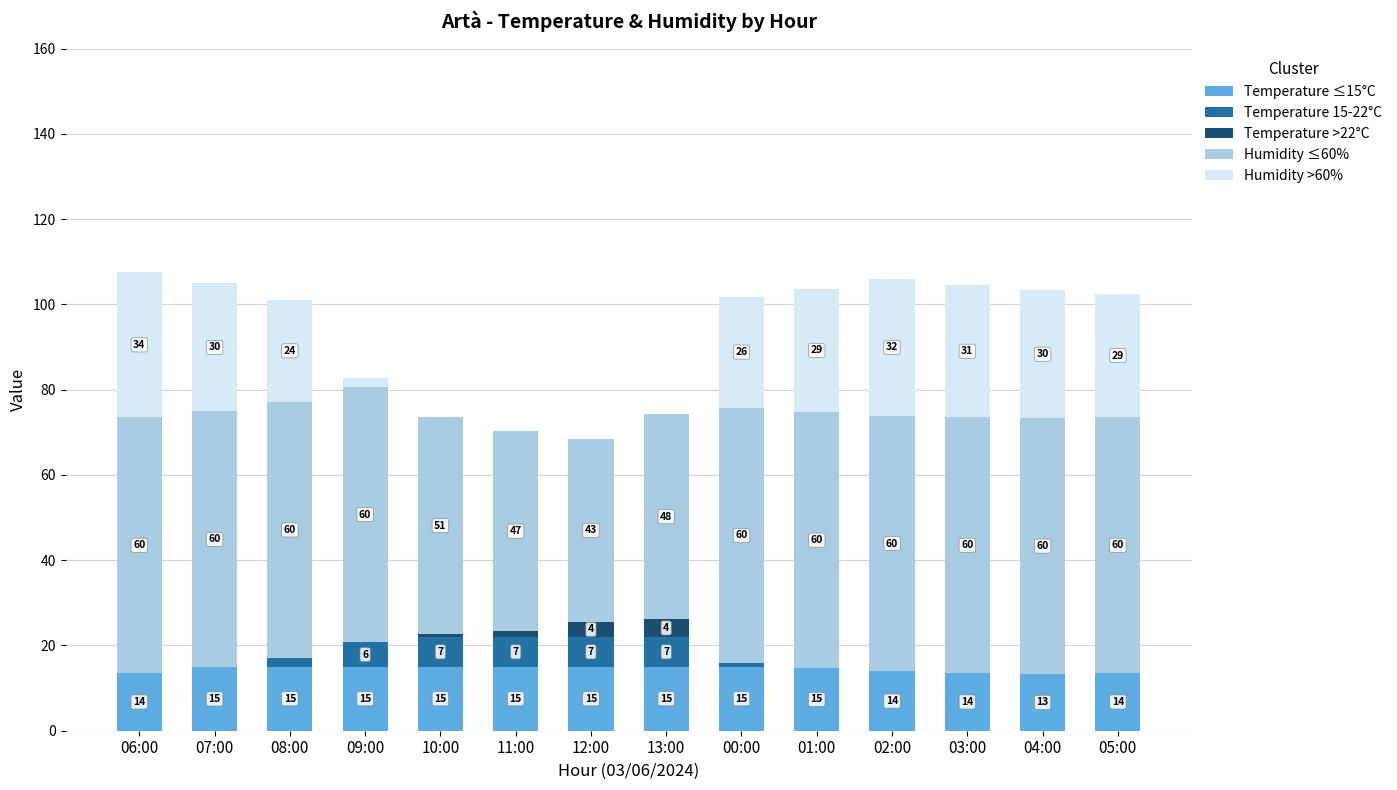

What is the maximum value for Temperature ≤15°C?

15.0